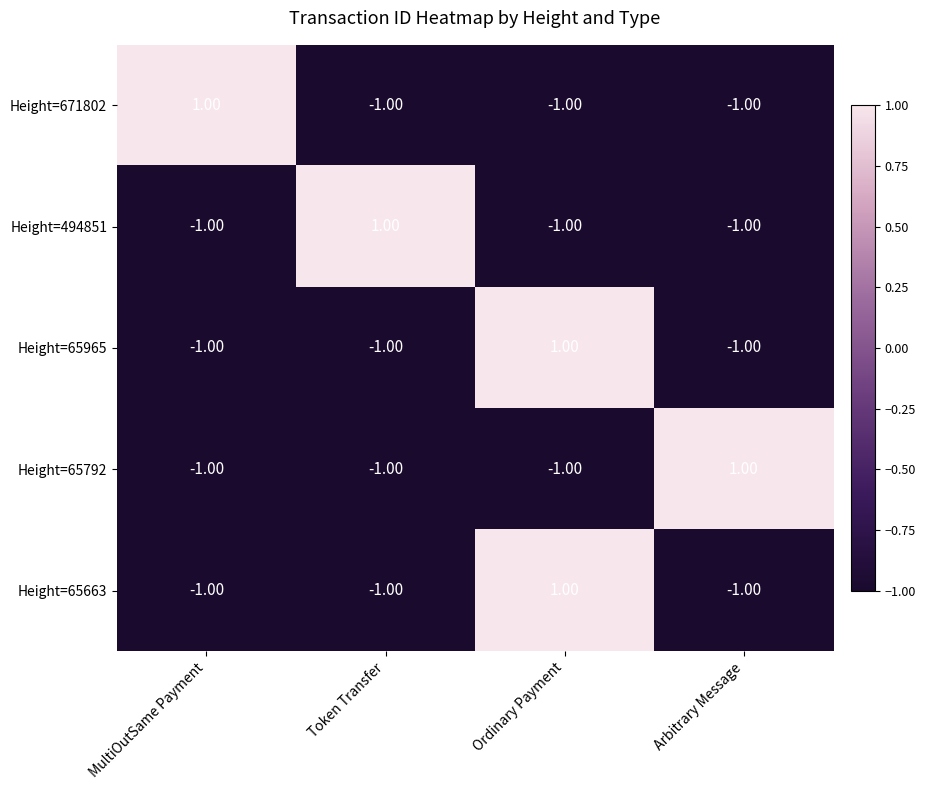

At which category is the sum across all series the highest?

Ordinary Payment